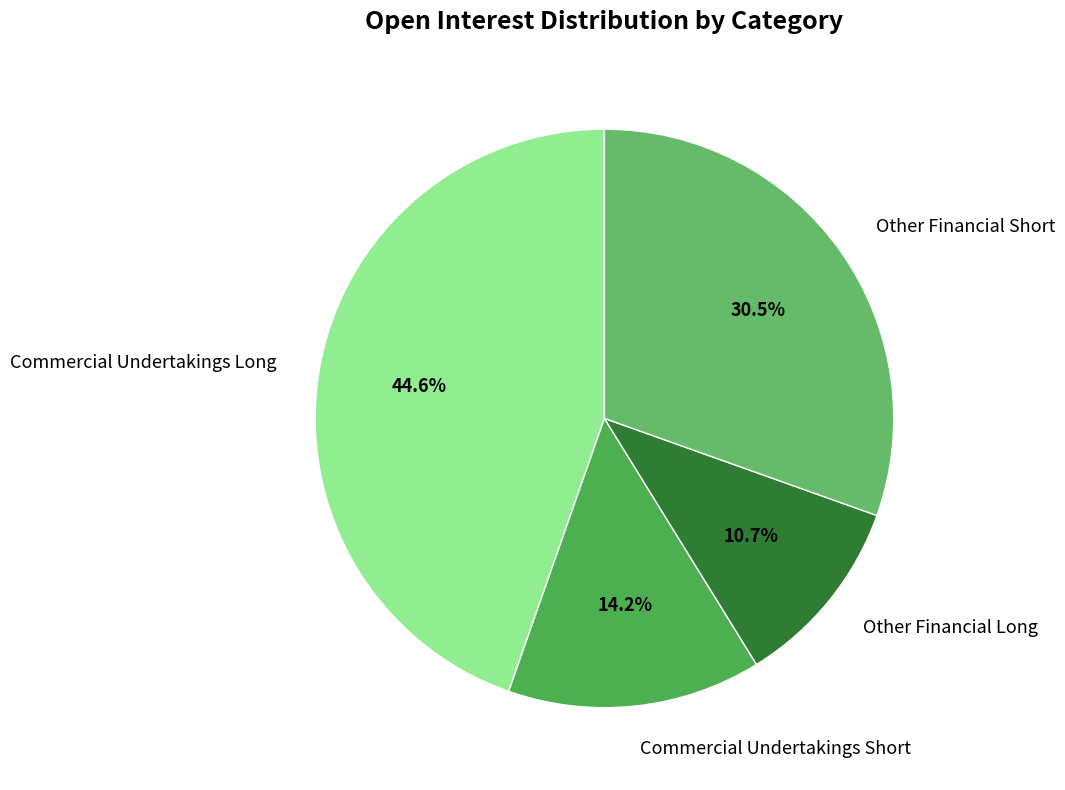

Count the number of slices in the pie.

4